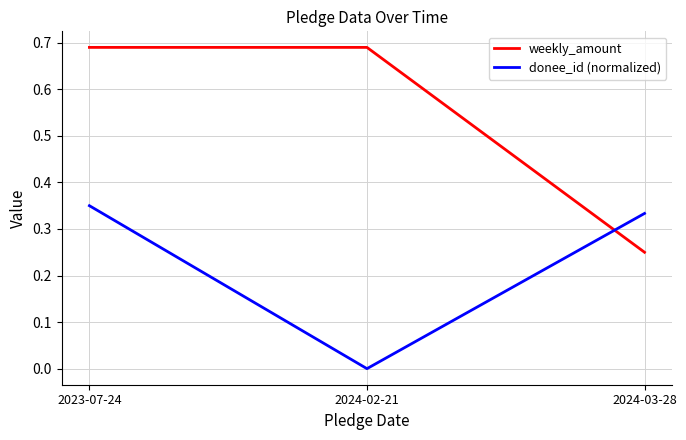

What is the sum of the weekly_amount values at 2024-03-28 and 2024-02-21?

0.9